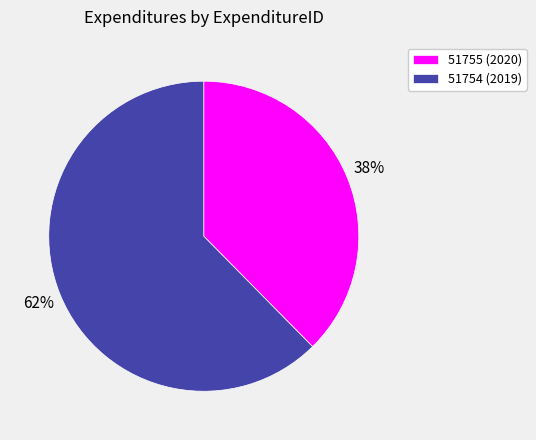

Rank the categories by value from lowest to highest.

51755 (2020), 51754 (2019)